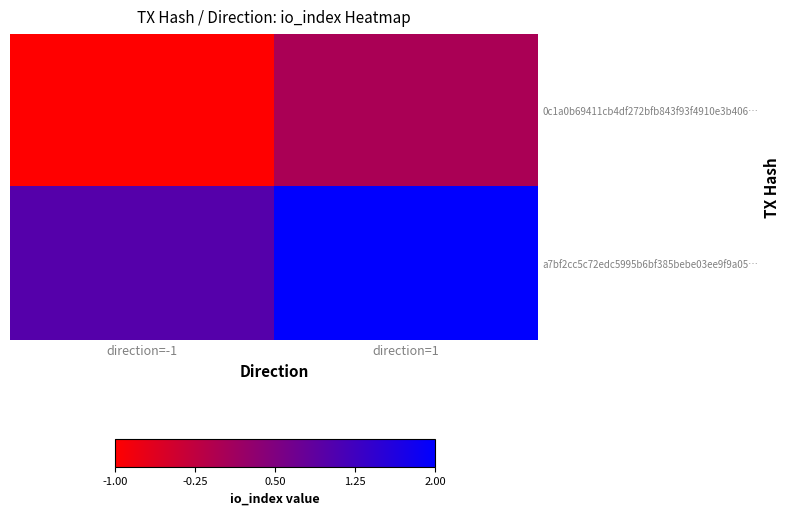

What is the spread (max minus min) of values at direction=1?

2